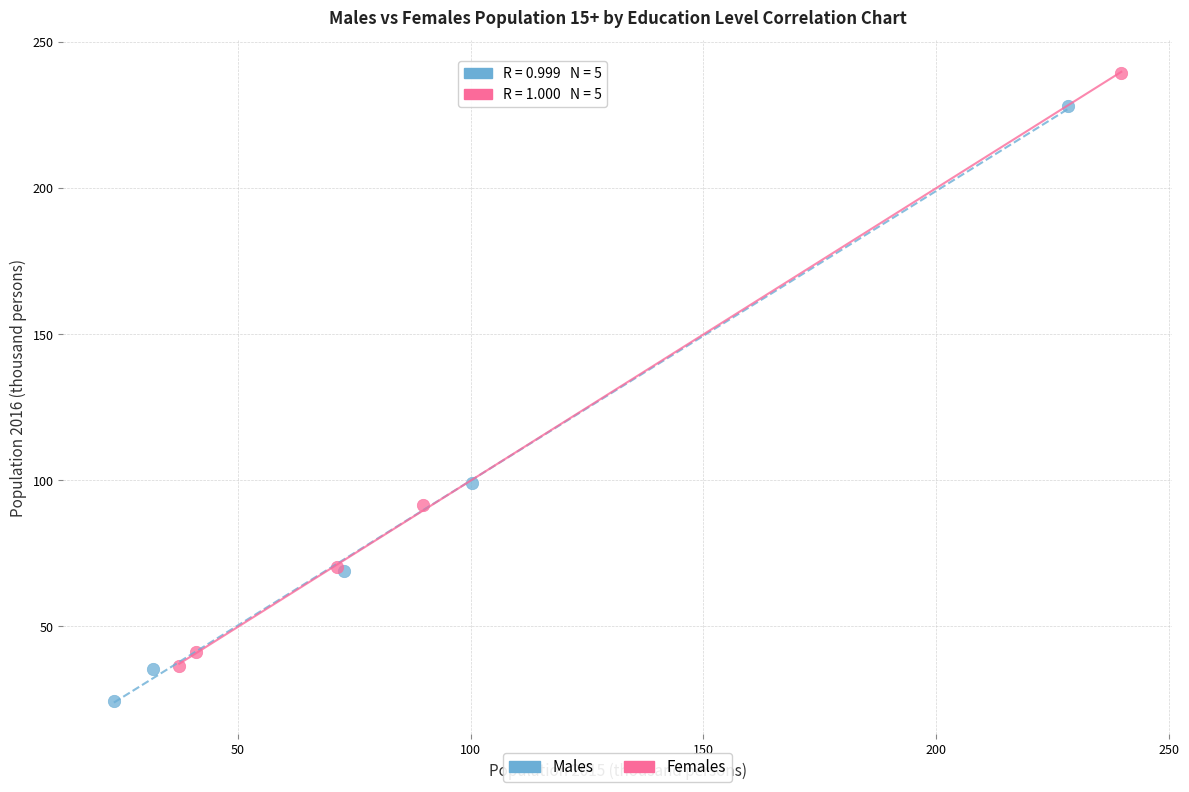

Which series contains the lowest Y value?

Males